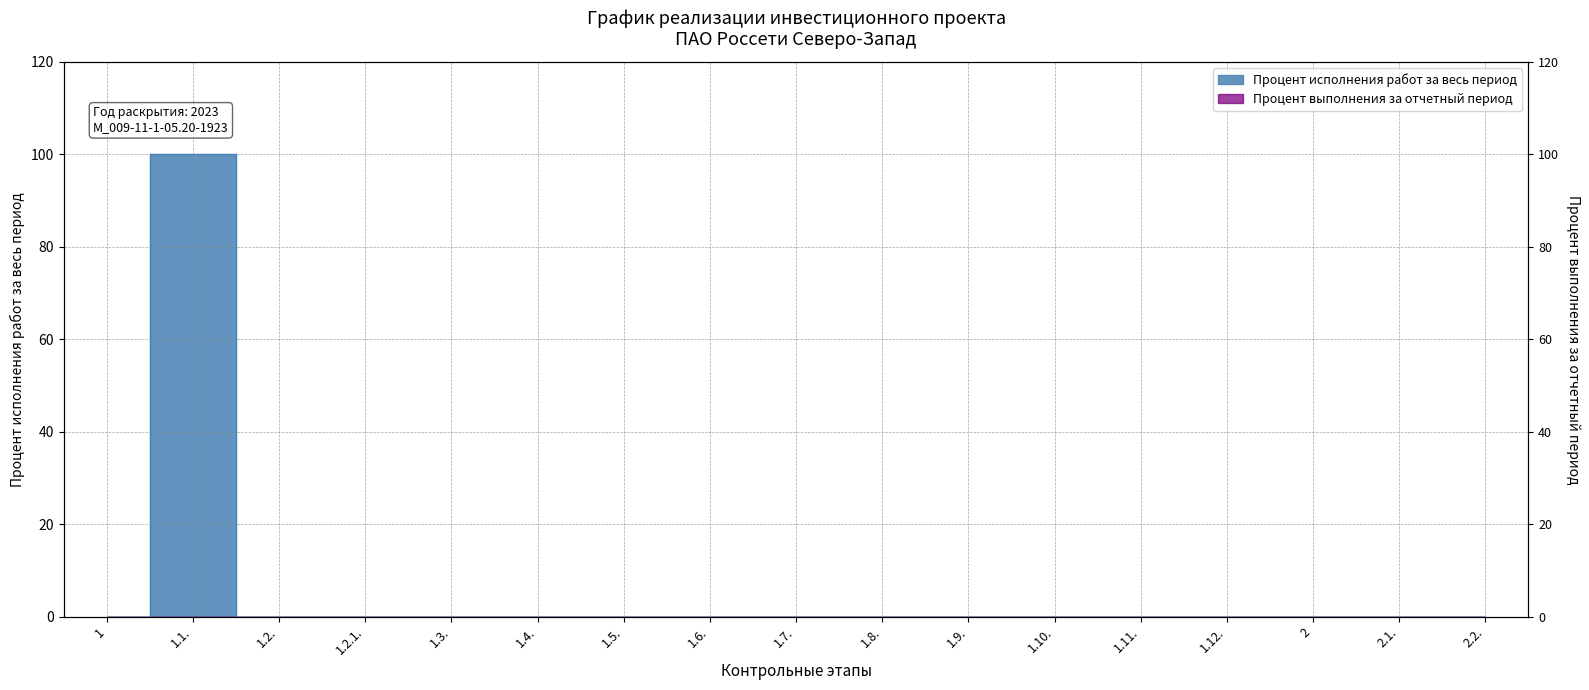

What is the label of the 3rd point from the left?

1.2.